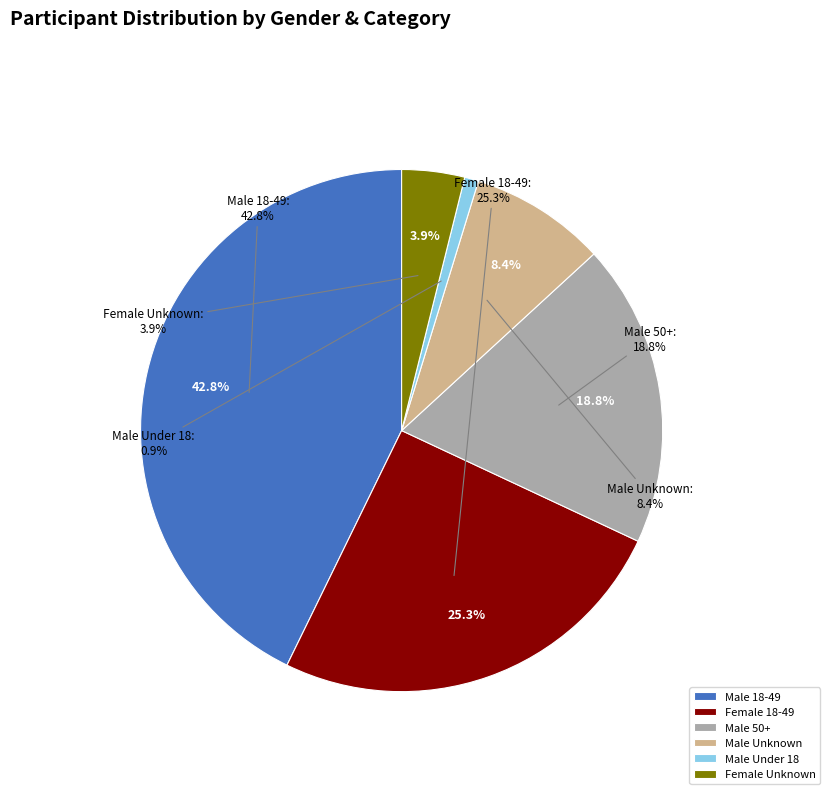

To the nearest percent, what is the difference between the largest and smallest slice percentages?

42%